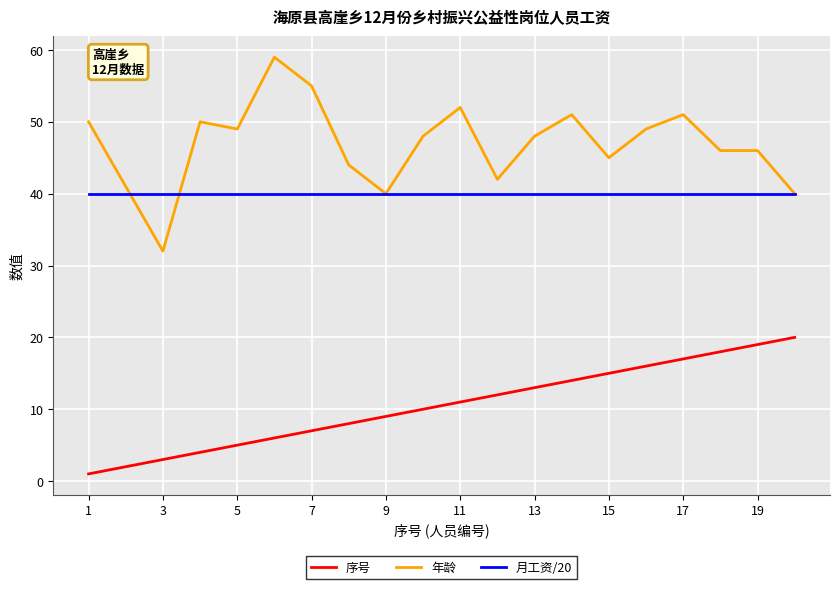

Which series has the widest spread of values?

年龄